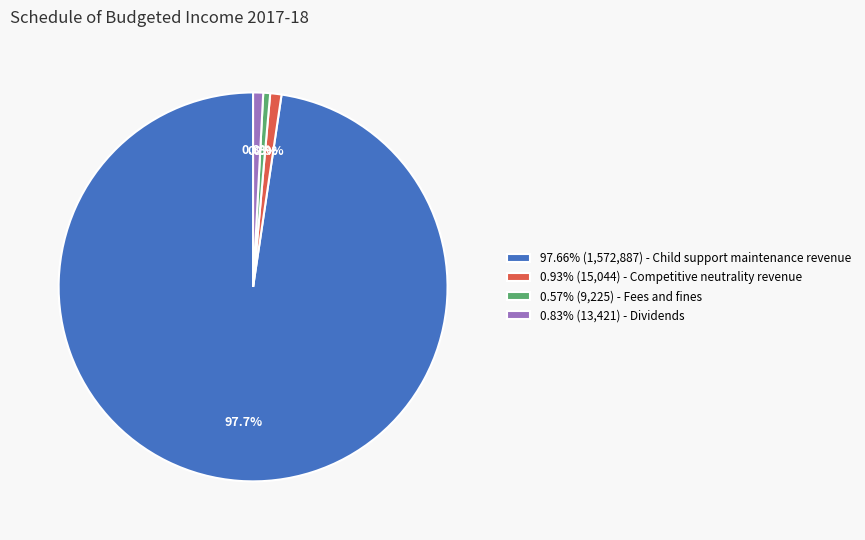

Approximately how many times larger is the value at 0.83% (13,421) - Dividends compared to 0.57% (9,225) - Fees and fines?

1.5